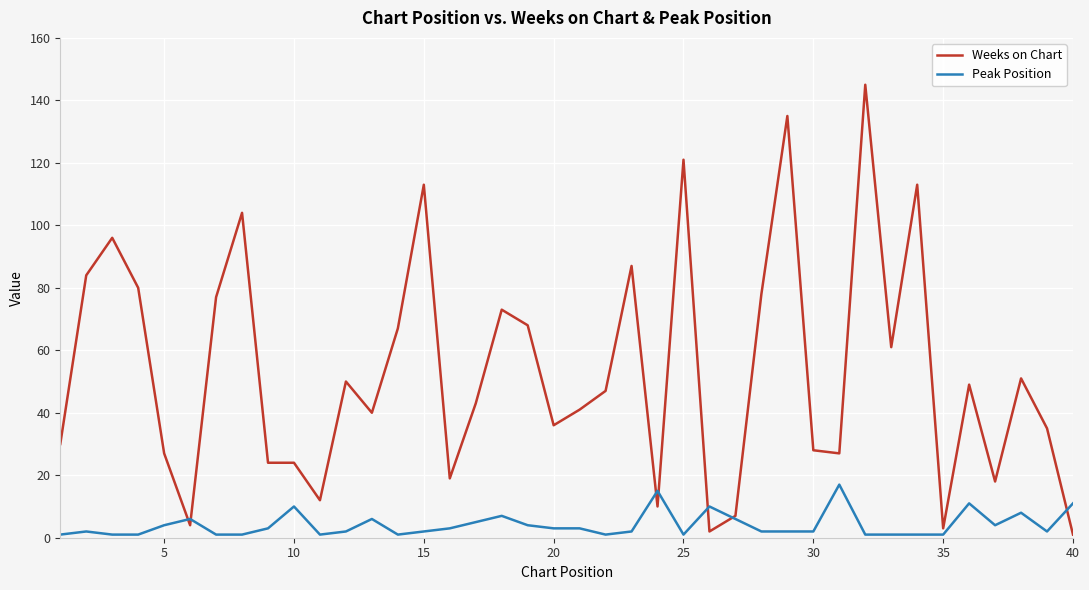

Does the chart display data point markers on the line(s)?

No